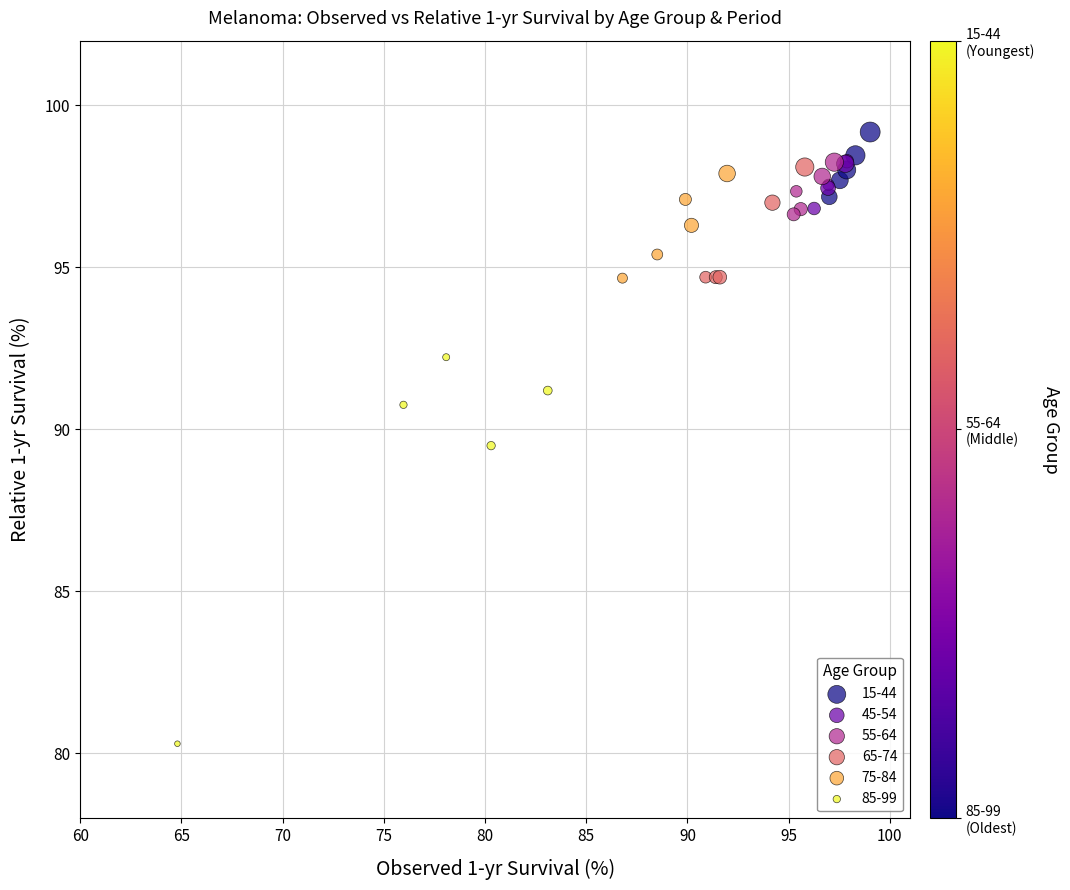

Which series has the widest spread of Y values?

85-99